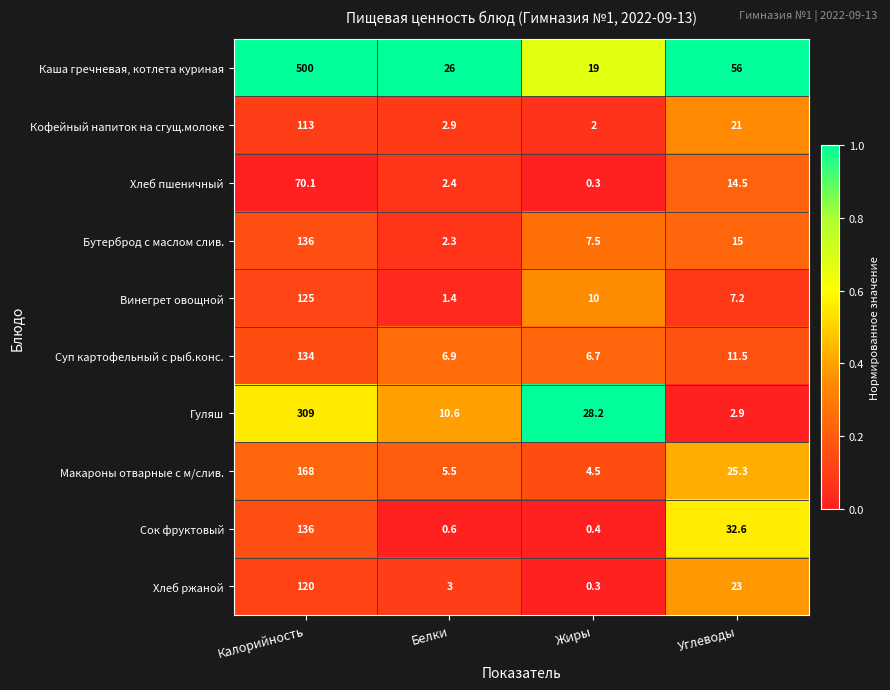

Between Белки and Жиры, which series saw the biggest shift?

Гуляш